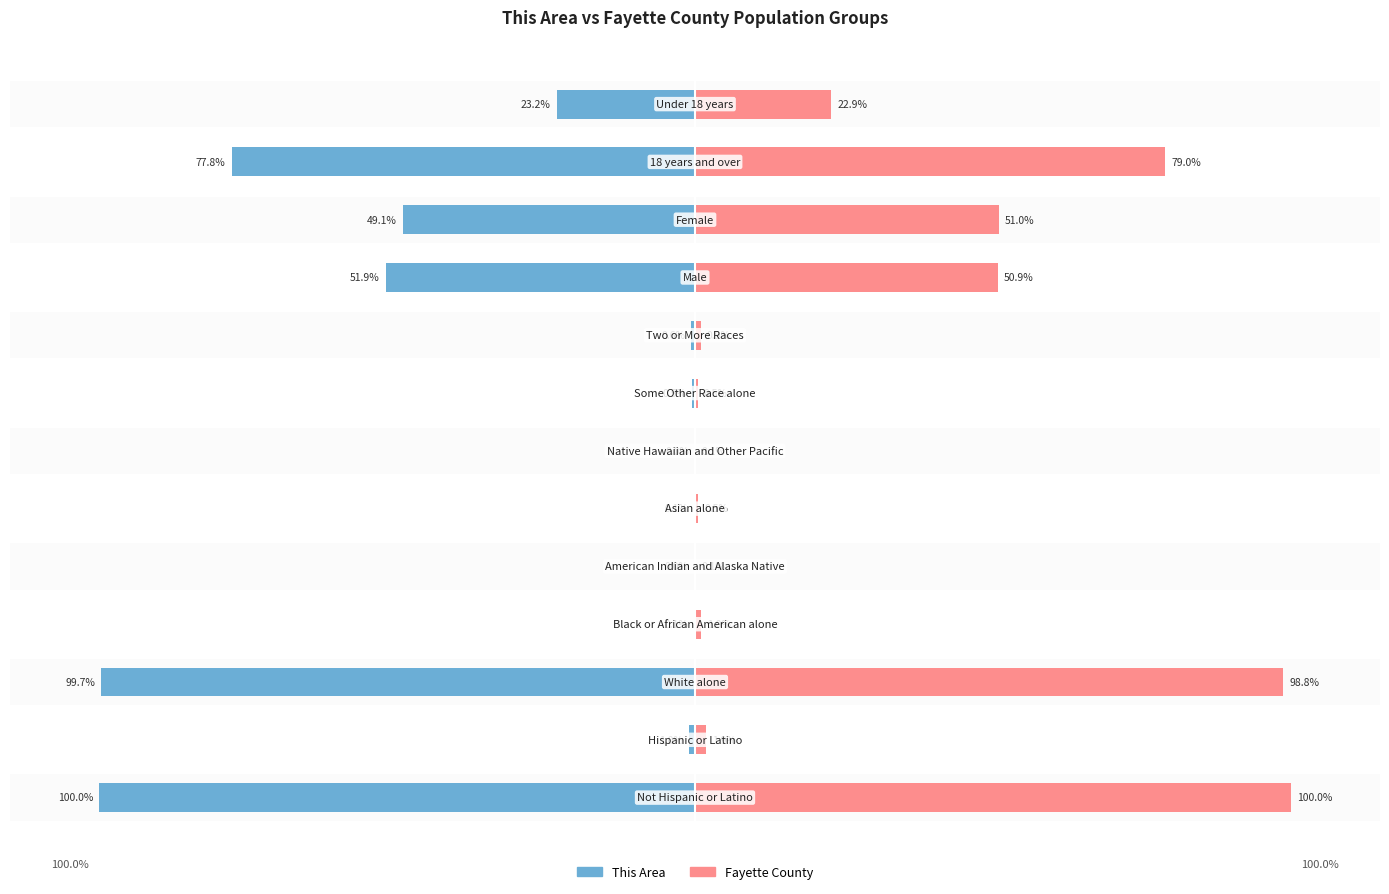

What is the difference between the second highest and minimum values in the Fayette County series?

98.7